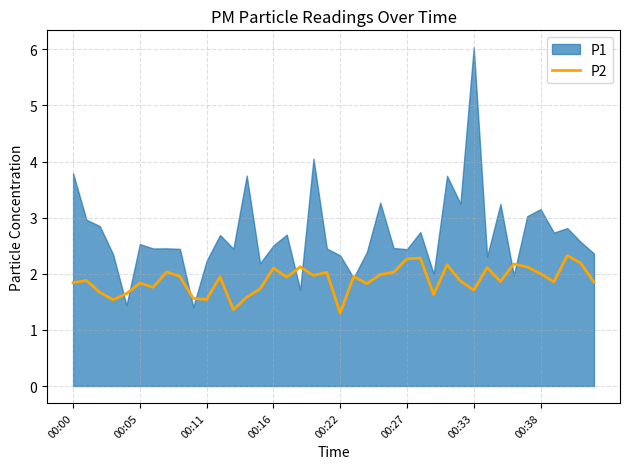

What is the highest value of the P2 series?

2.3